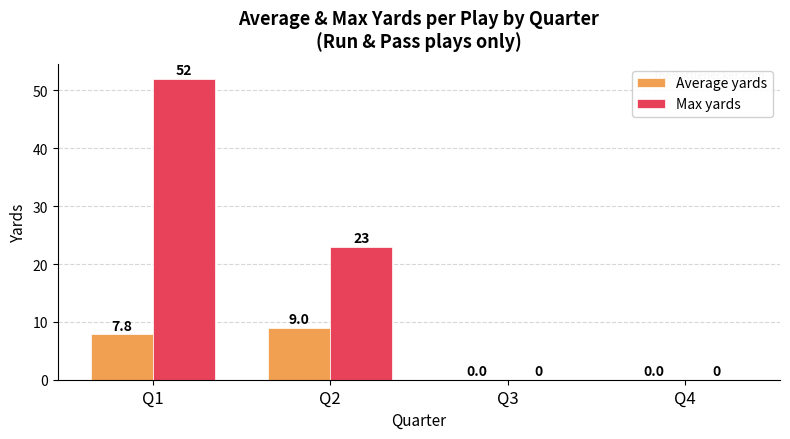

True or false: Max yards has a value of 20.0 at Q4.

False